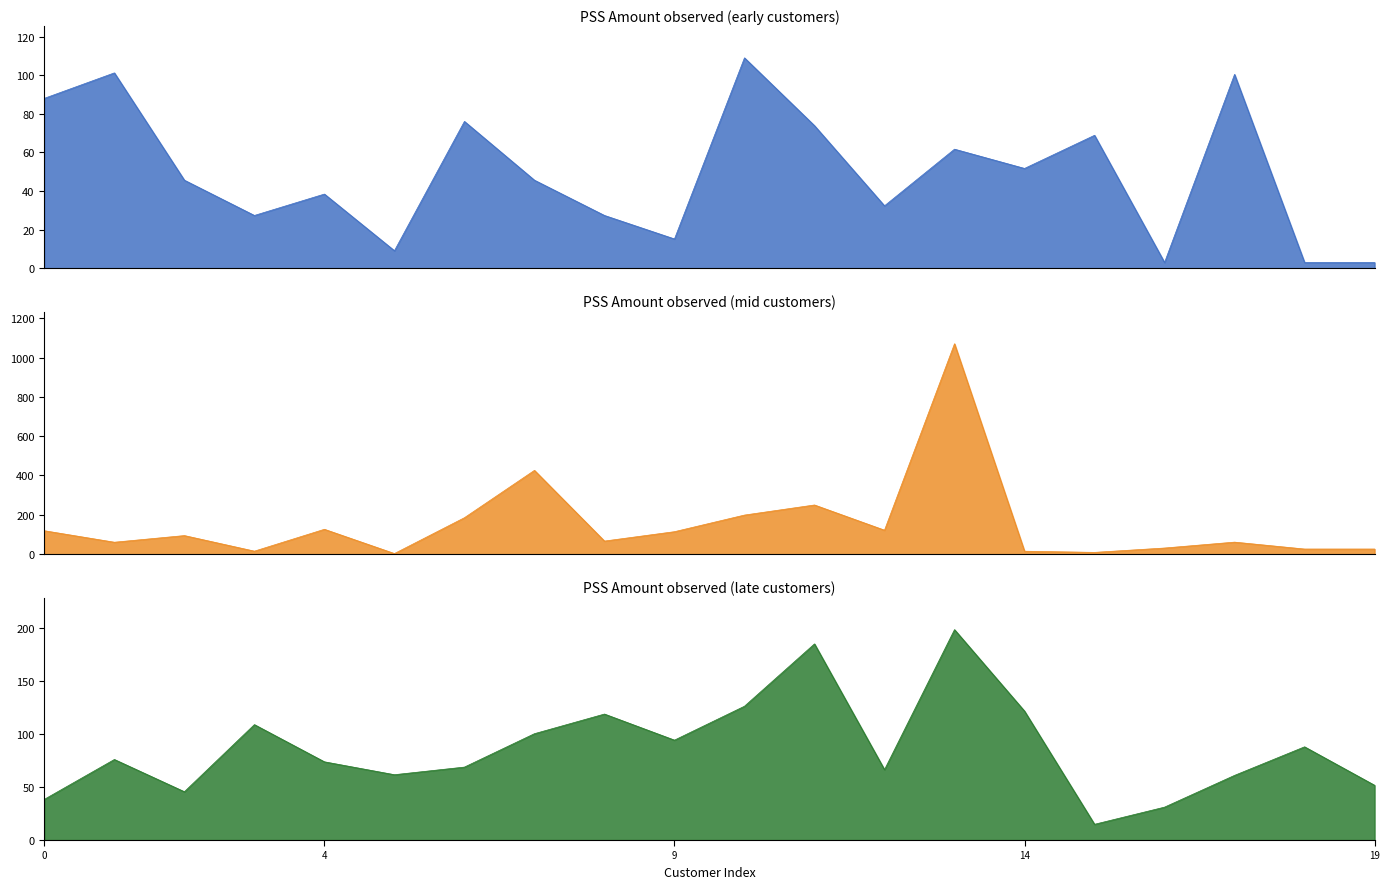

Rank the series by their maximum value, from highest to lowest.

PSS_mid, PSS_late, PSS